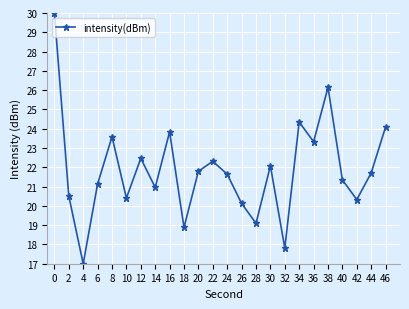

Which category has the lowest value across all series?

4